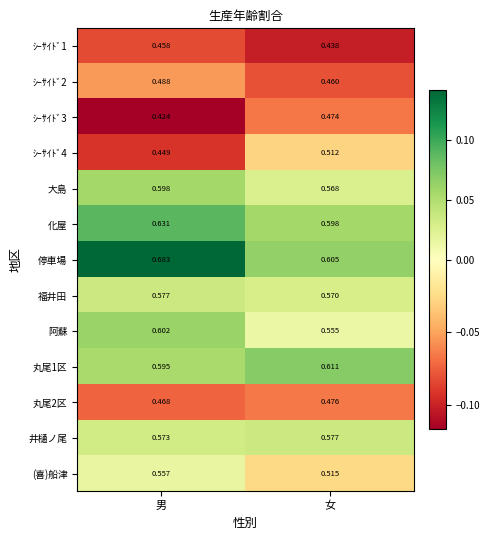

What is the total value across all series at 男?

7.1